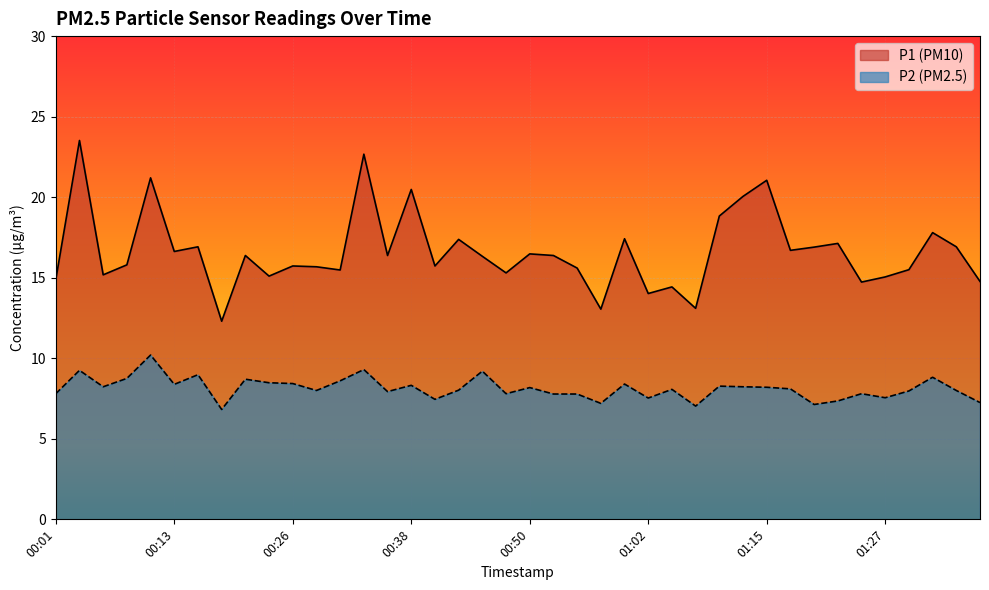

Which label corresponds to the smallest value in the chart?

00:18